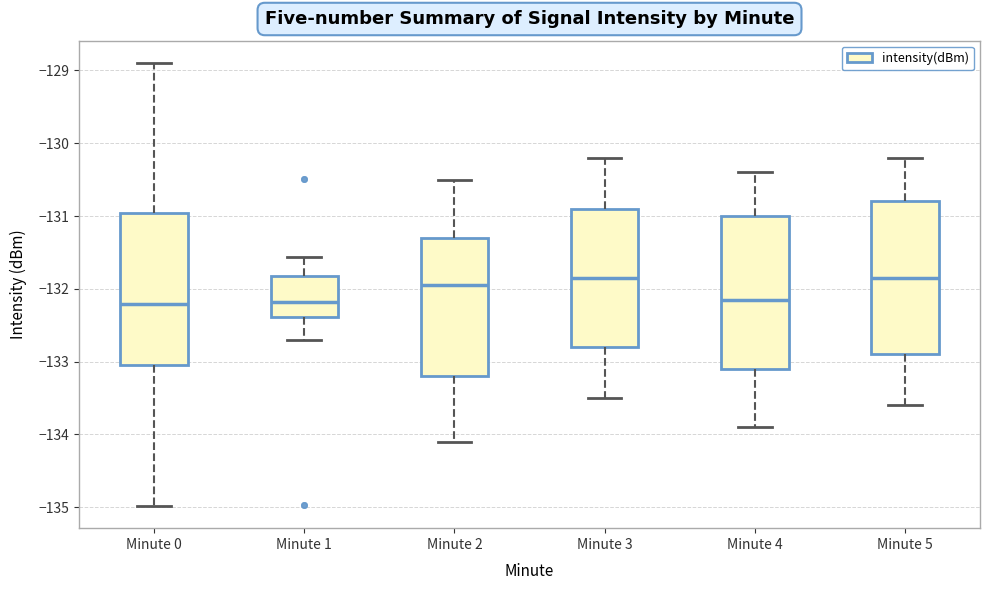

Reading left to right, transcribe this box plot: for each box, give where its median line is, the range the box spans, and where its two whiskers end, as read against the y-axis. The values are not printed on the chart, so give them approximately, as read against the axis.

Minute 0: median -132.2, box -133.0 to -131.0, whiskers -135.0 to -128.9
Minute 1: median -132.2, box -132.4 to -131.8, whiskers -132.7 to -131.6
Minute 2: median -131.9, box -133.2 to -131.3, whiskers -134.1 to -130.5
Minute 3: median -131.8, box -132.8 to -130.9, whiskers -133.5 to -130.2
Minute 4: median -132.1, box -133.1 to -131.0, whiskers -133.9 to -130.4
Minute 5: median -131.8, box -132.9 to -130.8, whiskers -133.6 to -130.2